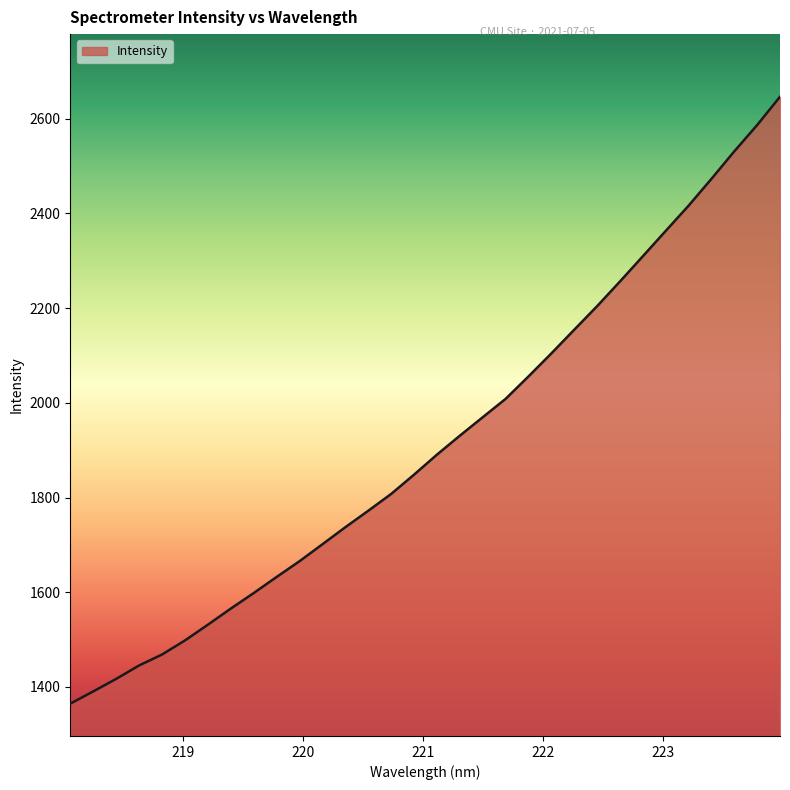

What is the smallest value displayed?

1364.6